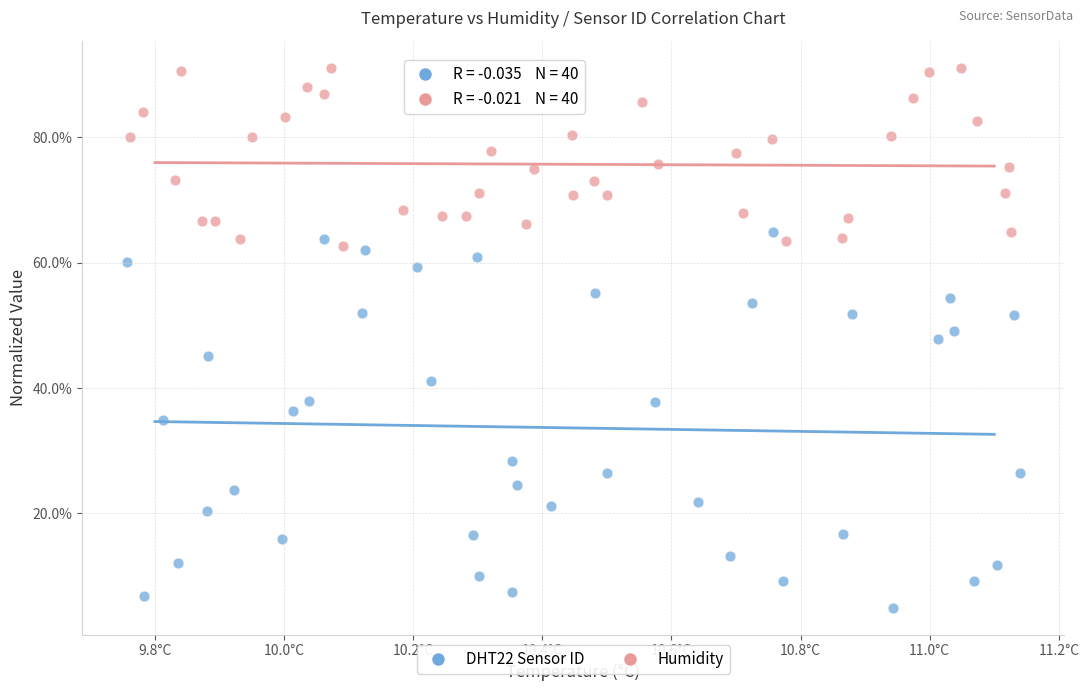

Which series contains the highest Y value?

Humidity